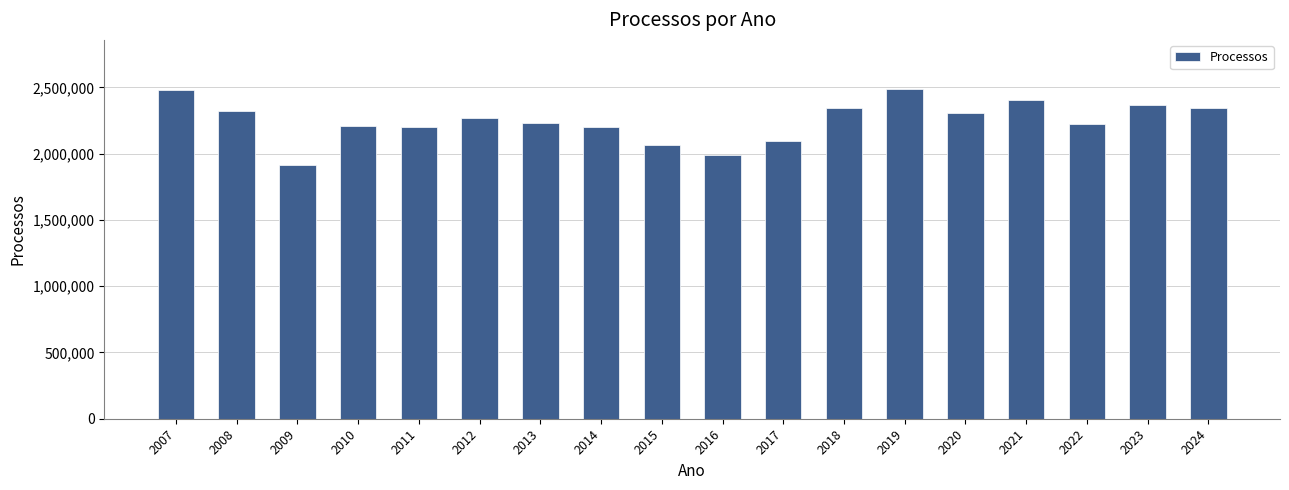

Count the number of categories in the chart.

18